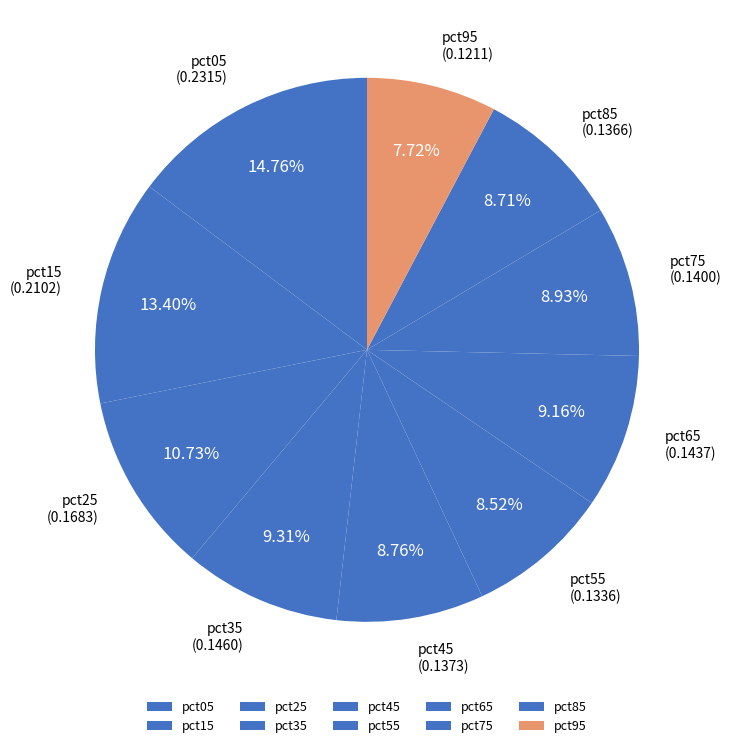

Which category has the smallest portion of the pie?

pct95